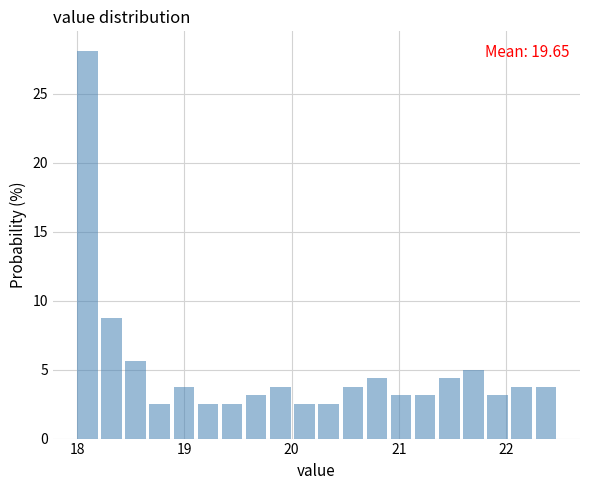

Around what value on the x-axis is the tallest bar? Give the approximate position of its centre, as read against the axis.

18.1